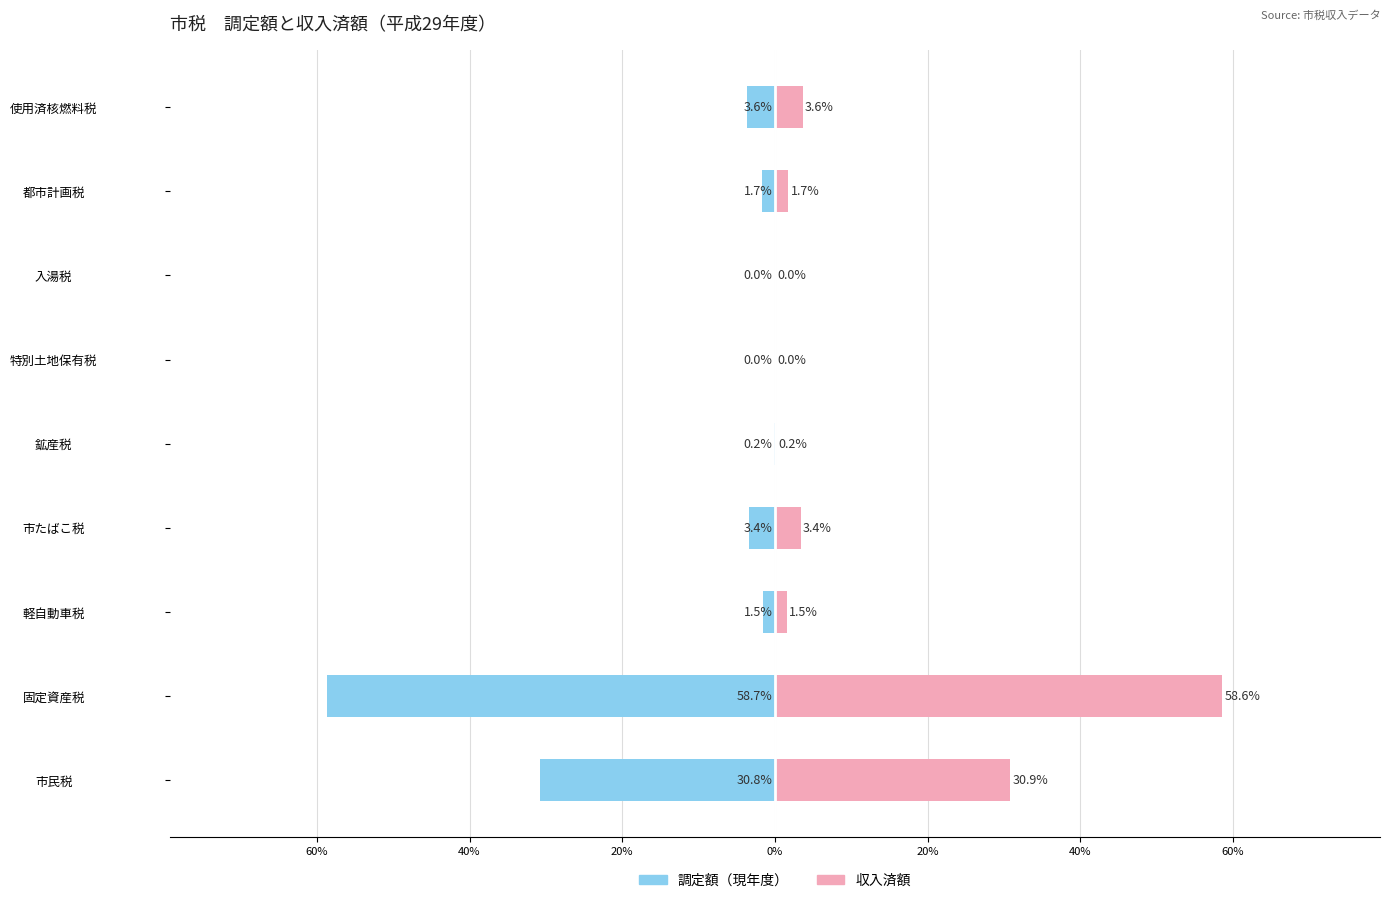

Read the 収入済額 value at 60%.

58.6